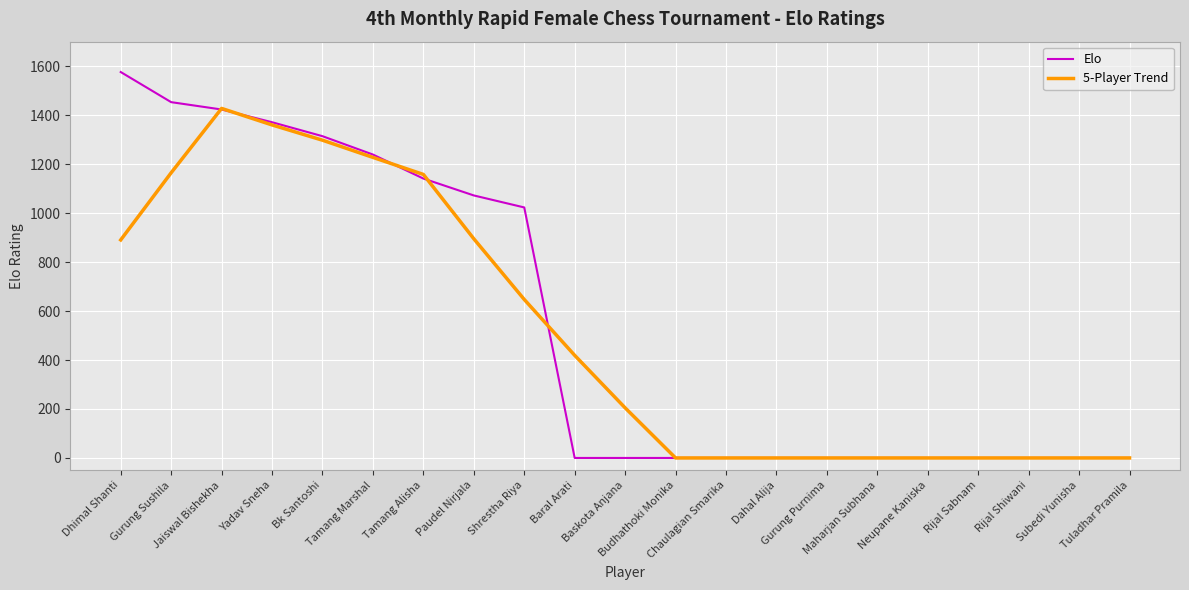

Is this an area chart (filled region under the line)?

No